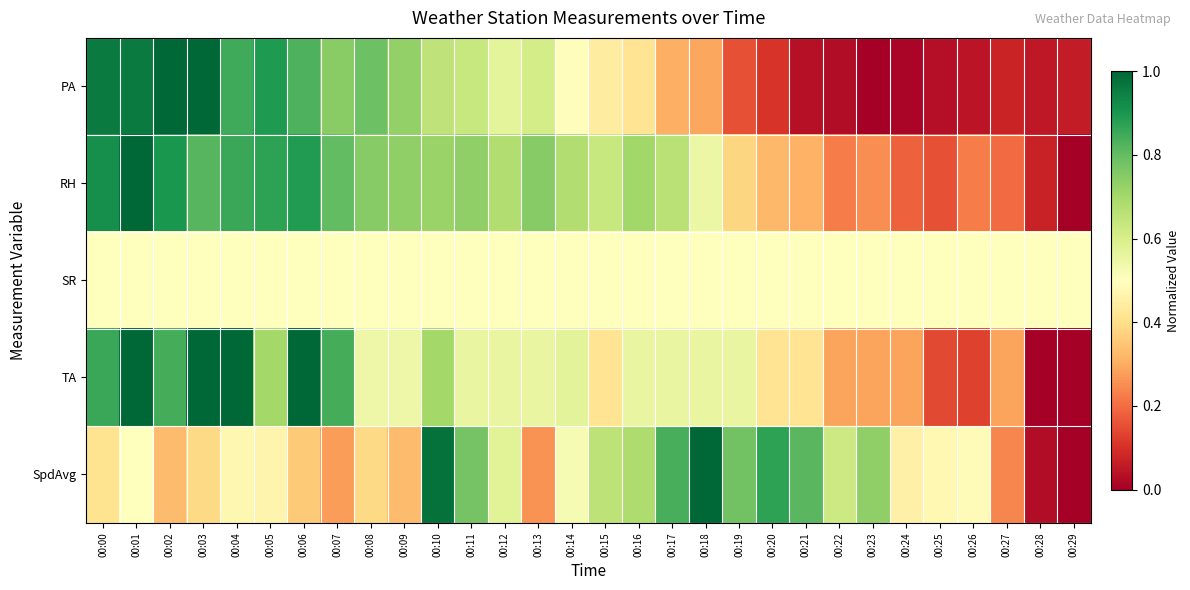

Between 00:00 and 00:23, which series saw the biggest shift?

PA